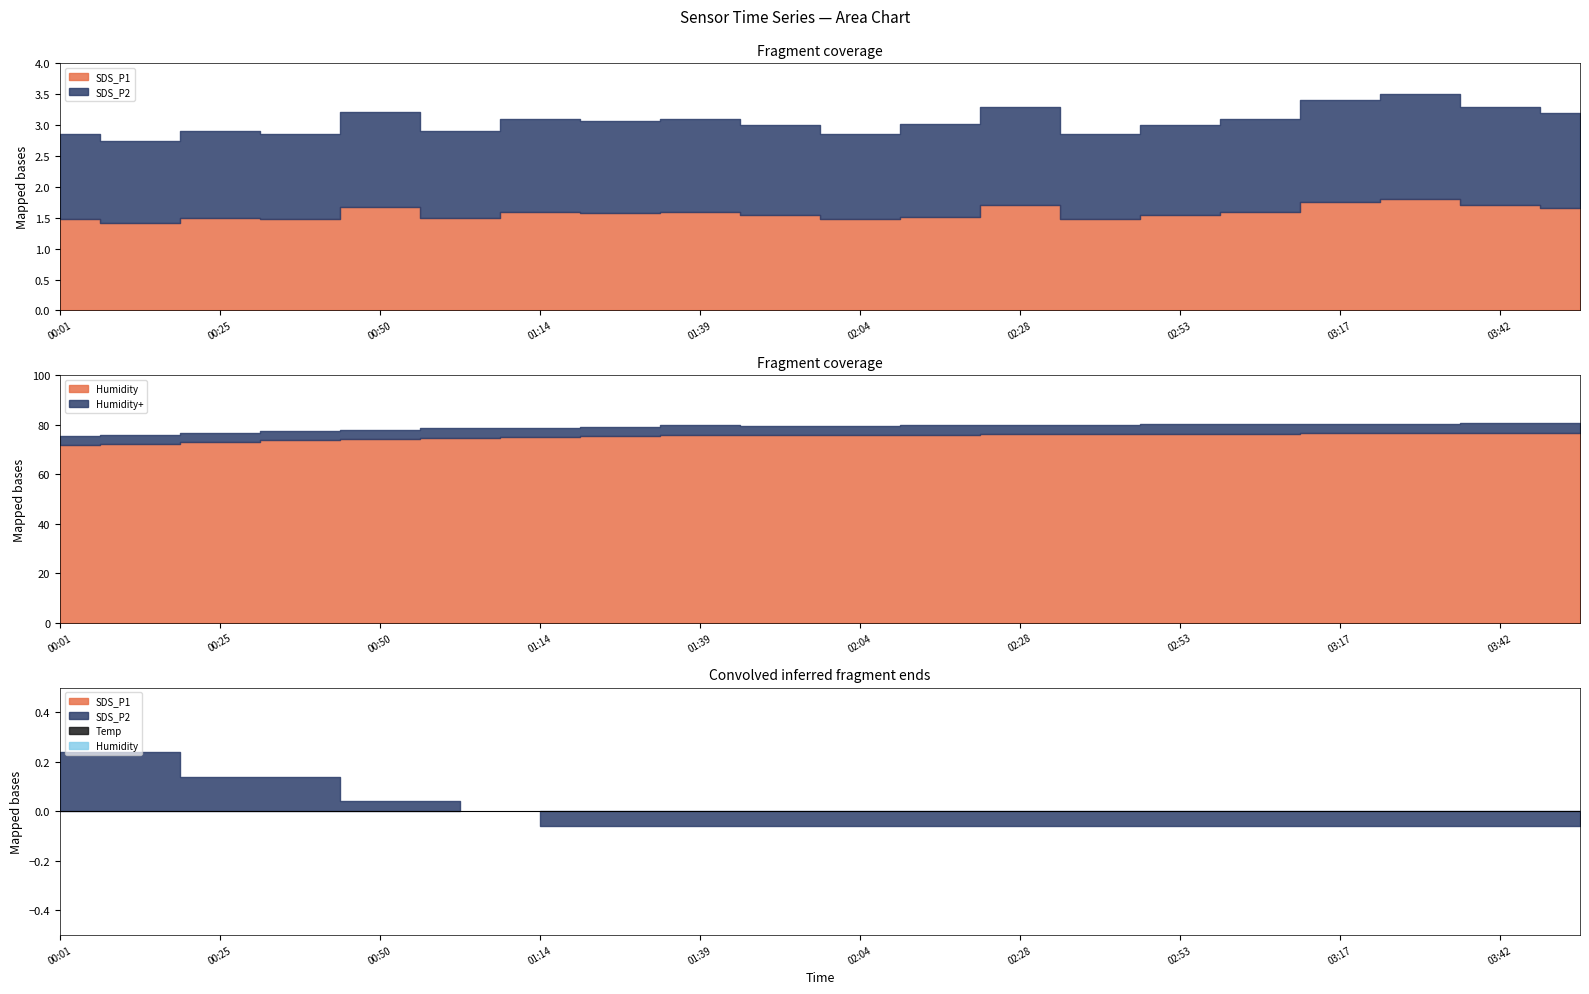

True or false: SDS_P2 has more than 1 points higher than both neighbors.

True